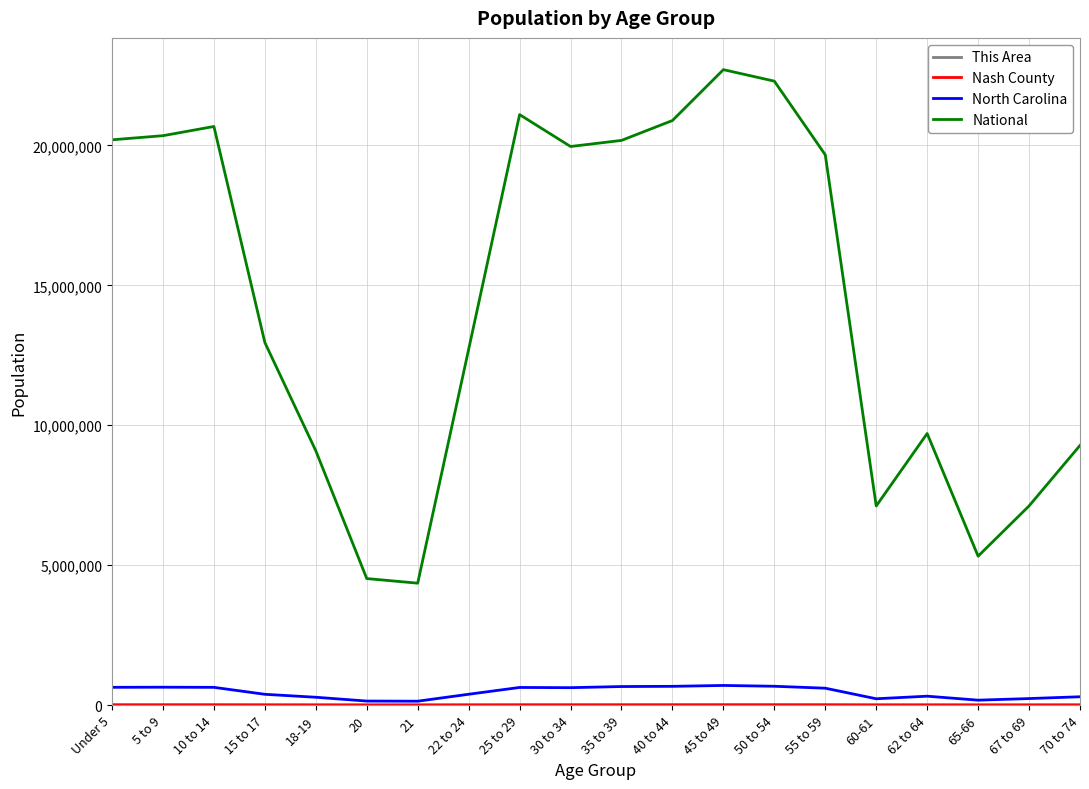

What is the maximum value shown in the chart?

22708591